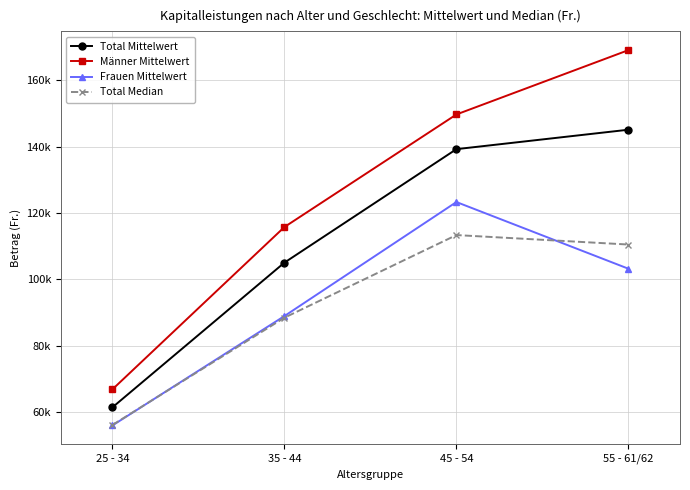

What are all the series names shown in the legend?

Total Mittelwert, Männer Mittelwert, Frauen Mittelwert, Total Median